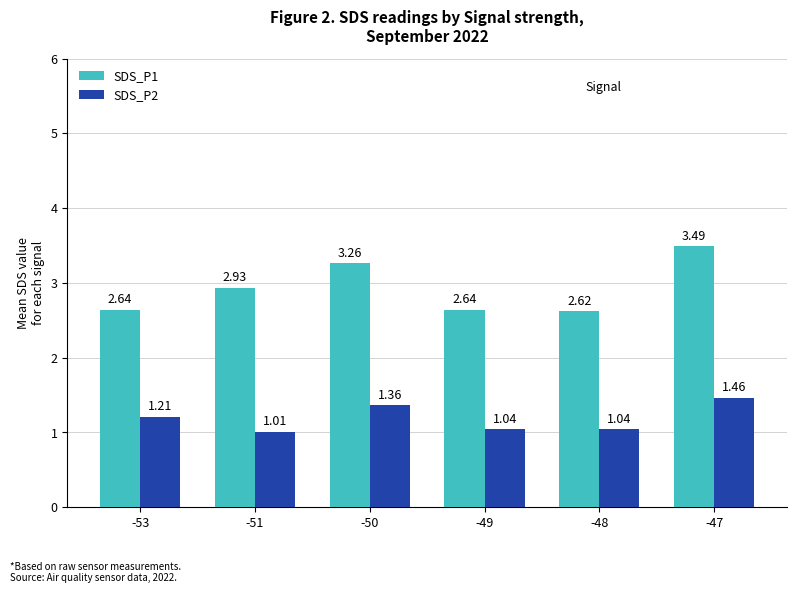

What is the sum of all SDS_P1 values?

17.6